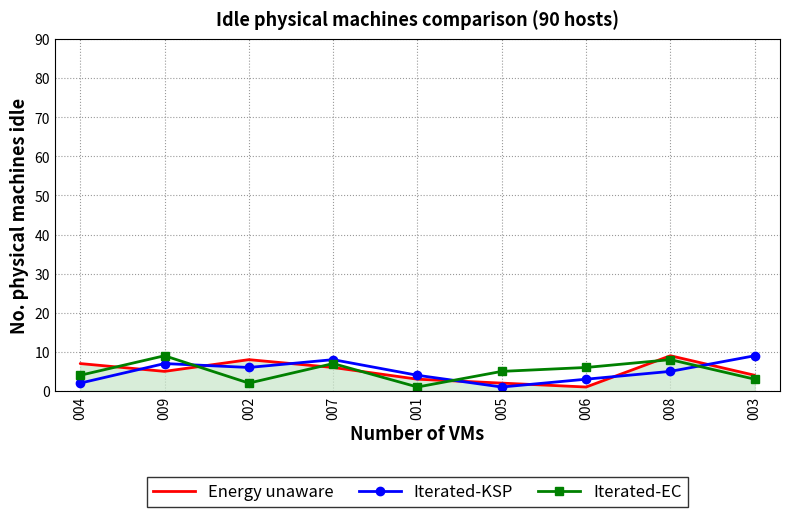

What is the spread (max minus min) of values at 004?

5